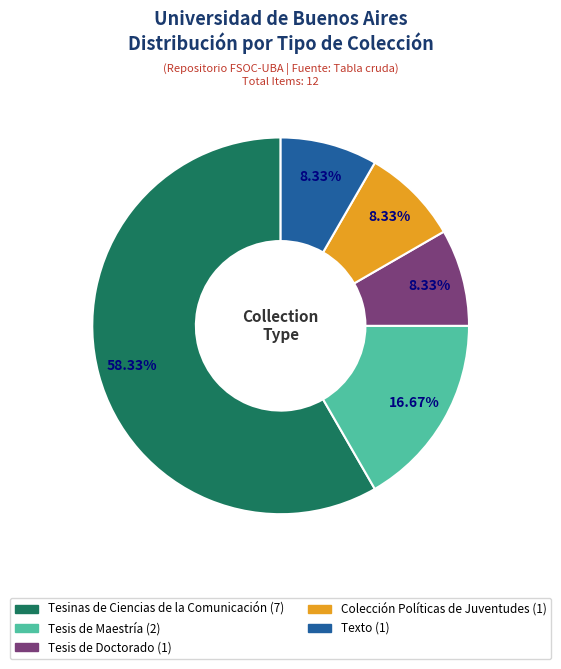

Is it true that Colección Políticas de Juventudes is 1% of the pie?

False